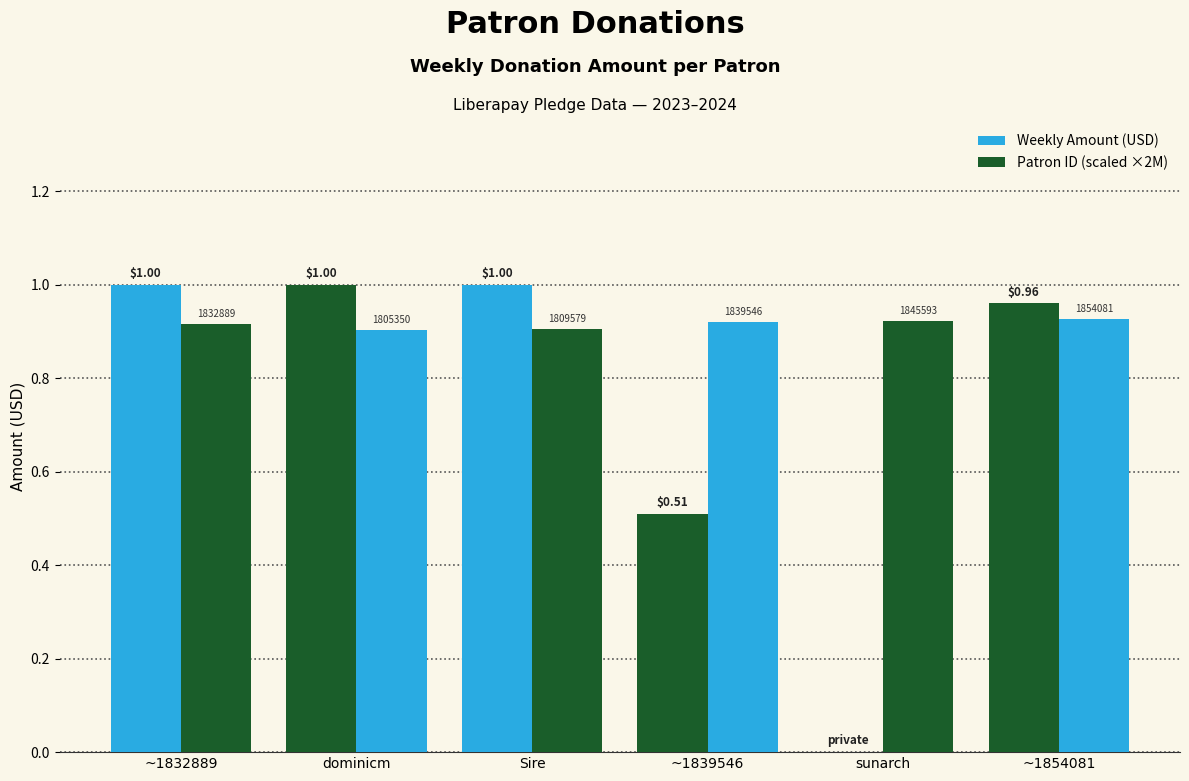

At how many categories does at least one series exceed 0?

6